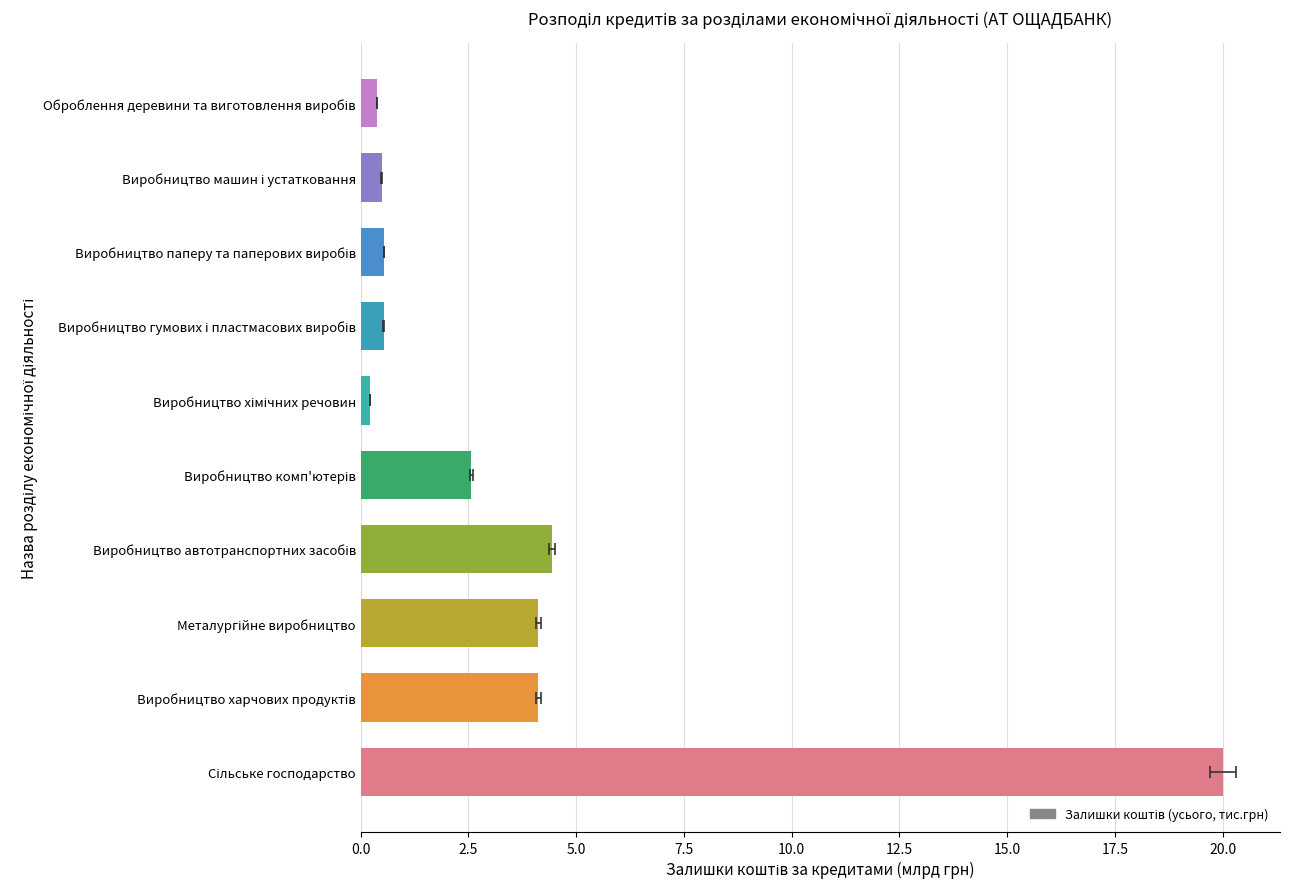

The value at Металургійне виробництво is 4.1. True or false?

True